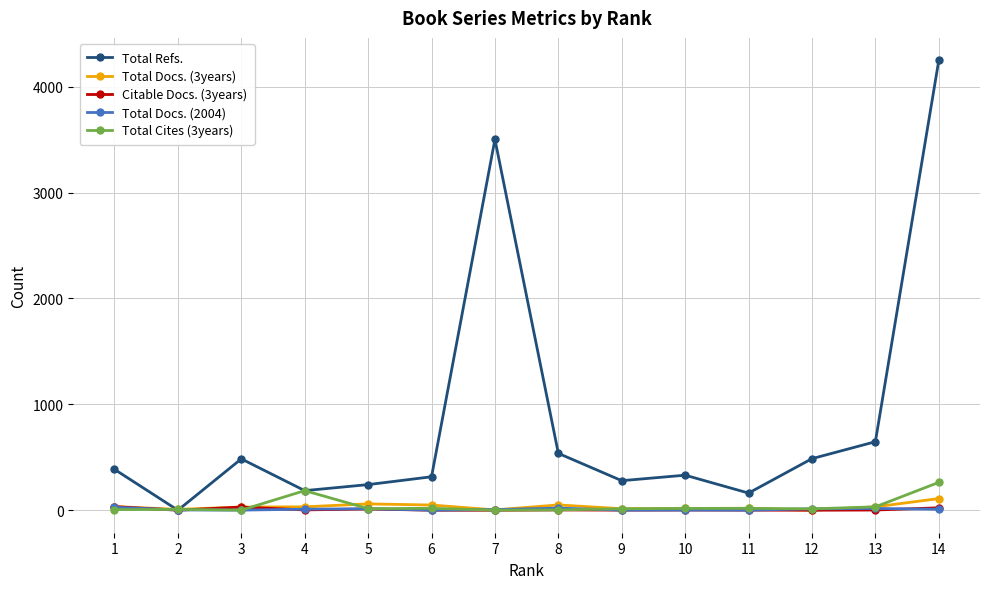

What are all the series names shown in the legend?

Total Refs., Total Docs. (3years), Citable Docs. (3years), Total Docs. (2004), Total Cites (3years)